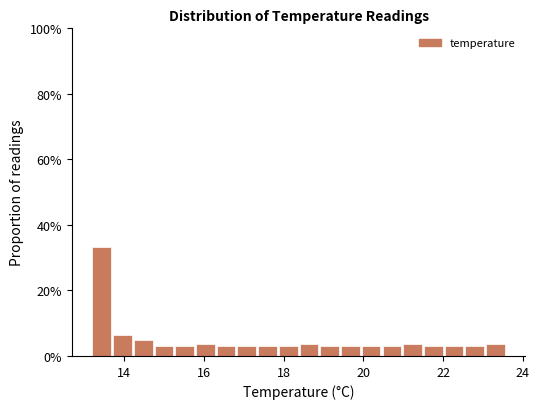

Around what value on the x-axis is the tallest bar? Give the approximate position of its centre, as read against the axis.

13.4